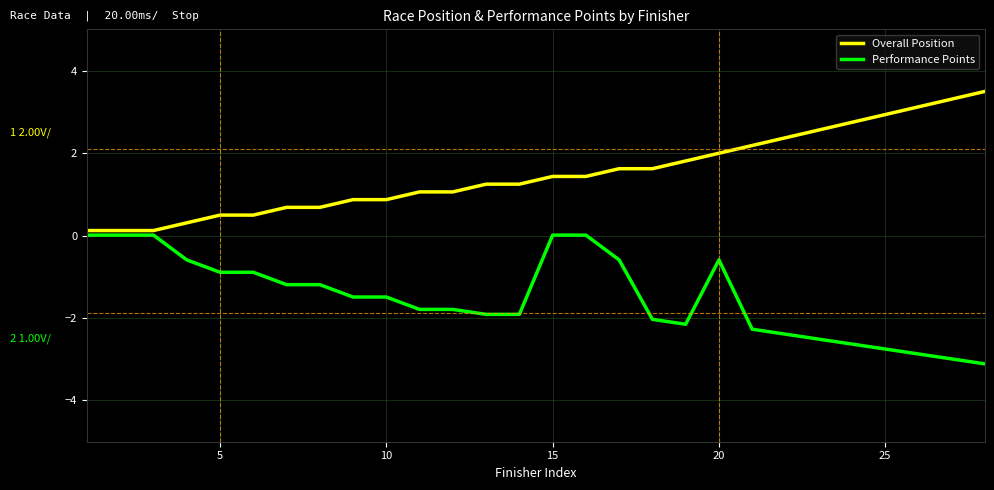

What is the maximum value shown in the chart?

3.5